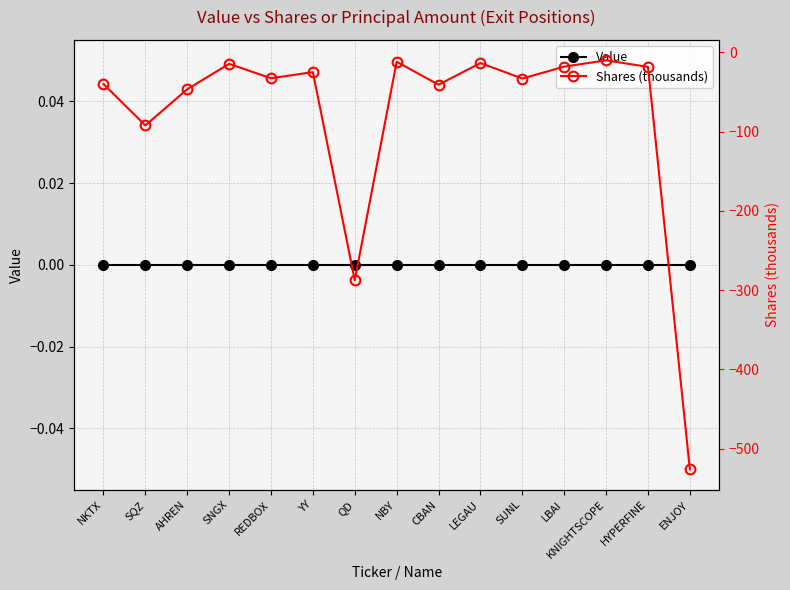

True or false: Value and Shares (thousands) cross at least once.

False